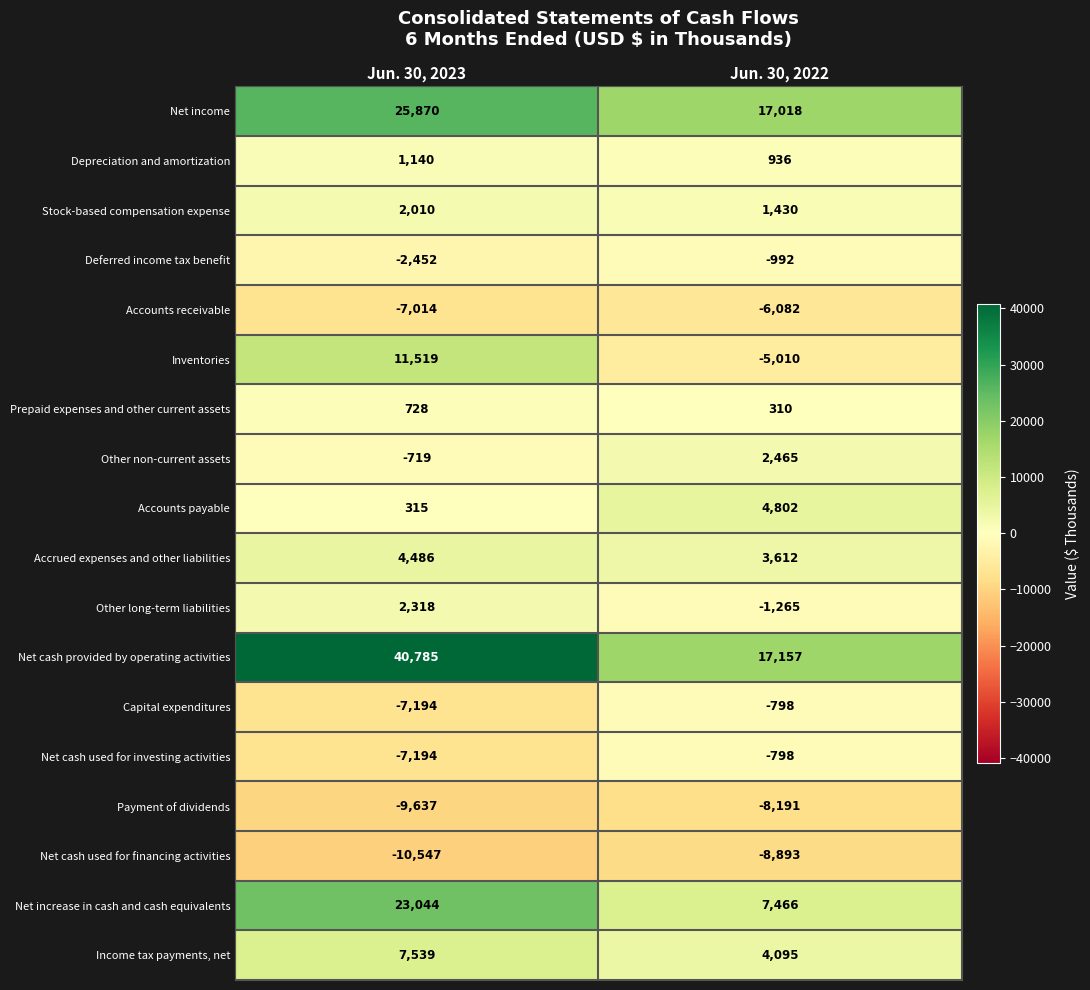

At which category is the sum across all series the highest?

Jun. 30, 2023